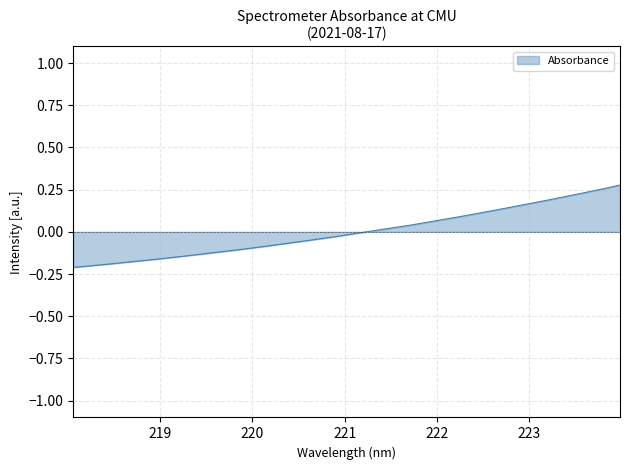

What is the difference between the maximum and minimum values?

0.5